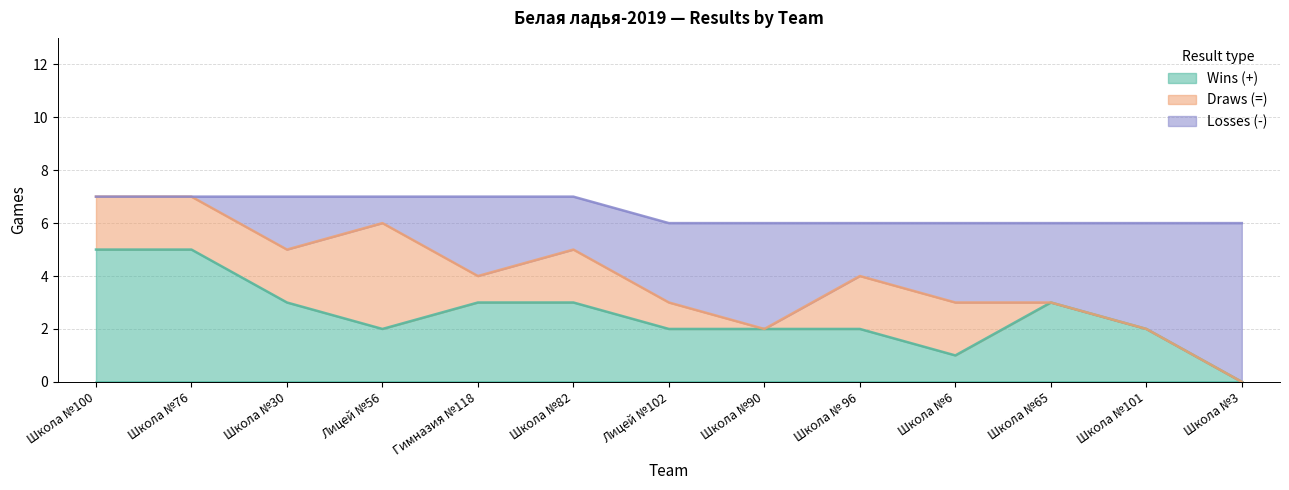

At which label does Wins (+) reach its minimum?

Школа №3